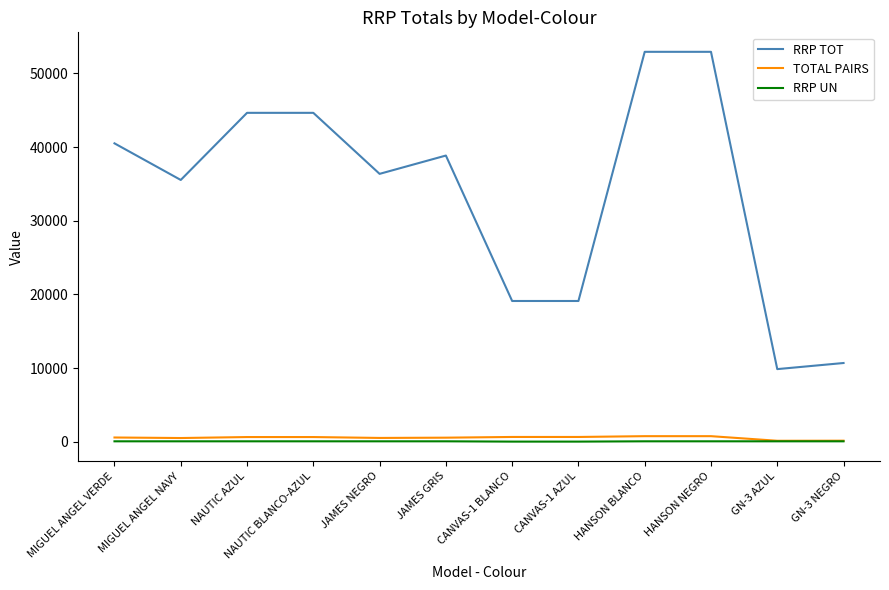

How many series are shown in this chart?

3